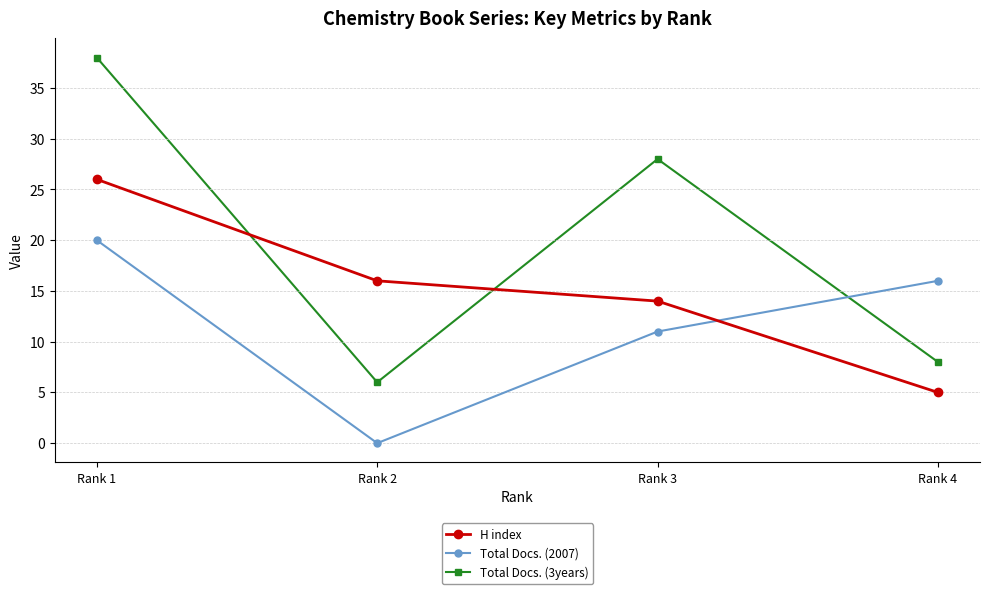

What is the value of the Total Docs. (3years) point at the 3rd from the left?

28